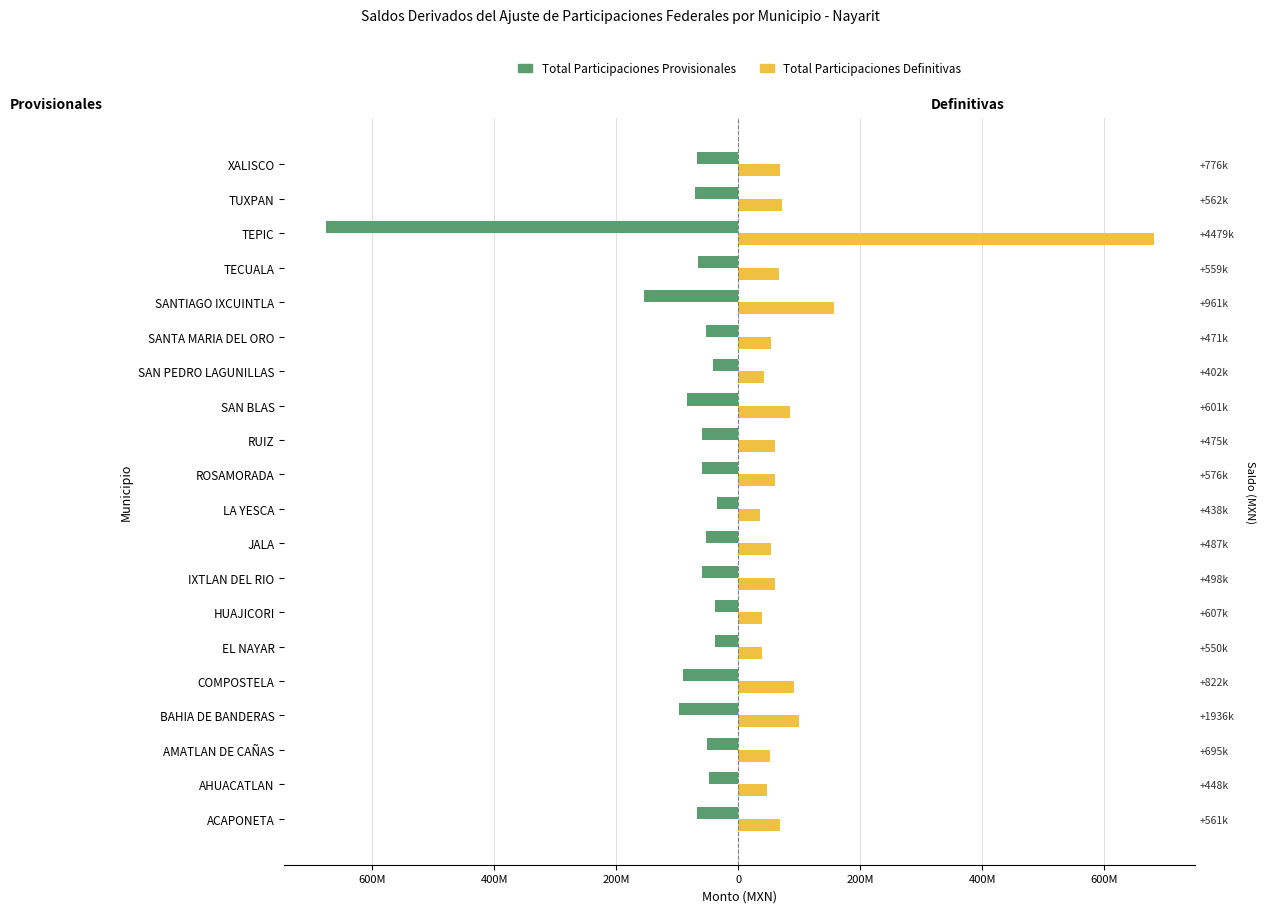

Which series changed the most between SAN PEDRO LAGUNILLAS and TEPIC?

Total Participaciones Definitivas